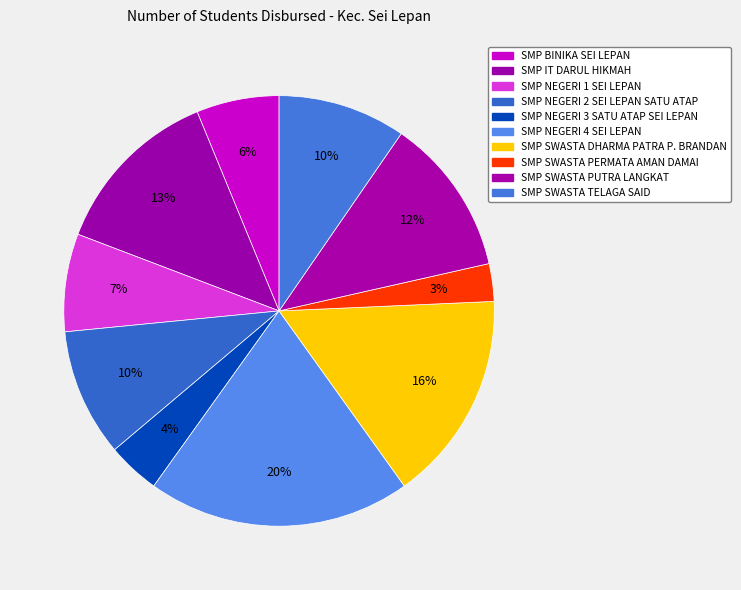

Rank the categories by value from lowest to highest.

SMP SWASTA PERMATA AMAN DAMAI, SMP NEGERI 3 SATU ATAP SEI LEPAN, SMP BINIKA SEI LEPAN, SMP NEGERI 1 SEI LEPAN, SMP NEGERI 2 SEI LEPAN SATU ATAP, SMP SWASTA TELAGA SAID, SMP SWASTA PUTRA LANGKAT, SMP IT DARUL HIKMAH, SMP SWASTA DHARMA PATRA P. BRANDAN, SMP NEGERI 4 SEI LEPAN